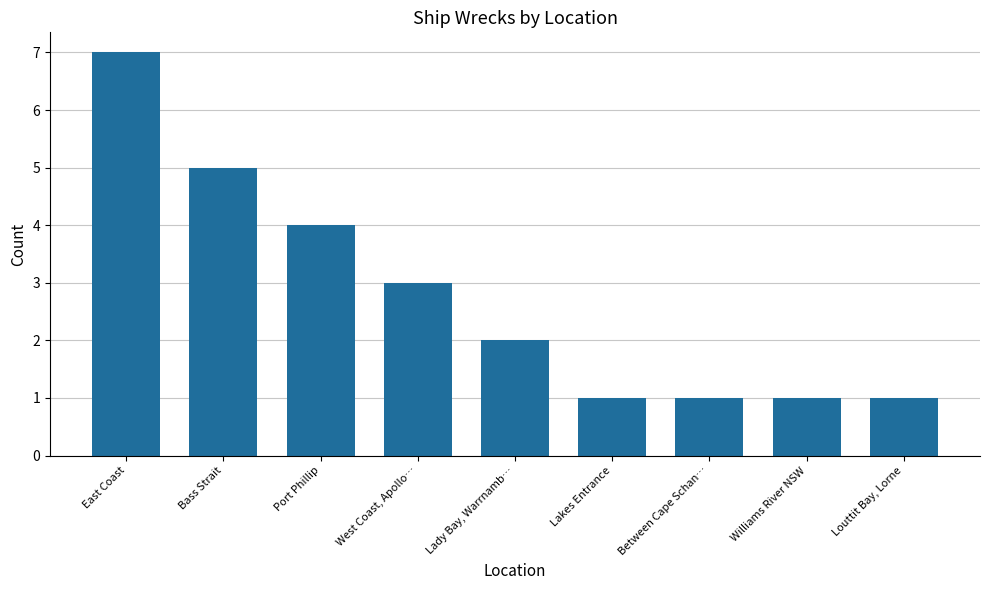

Does the chart contain stacked bars?

No